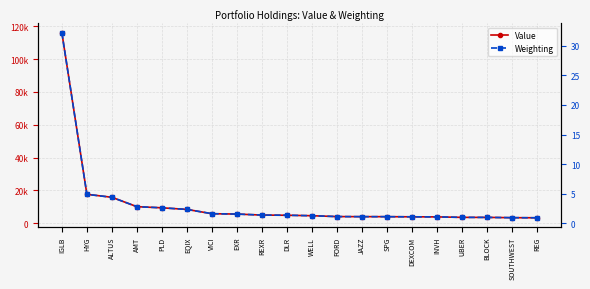

Which series has the largest total across all categories?

Value